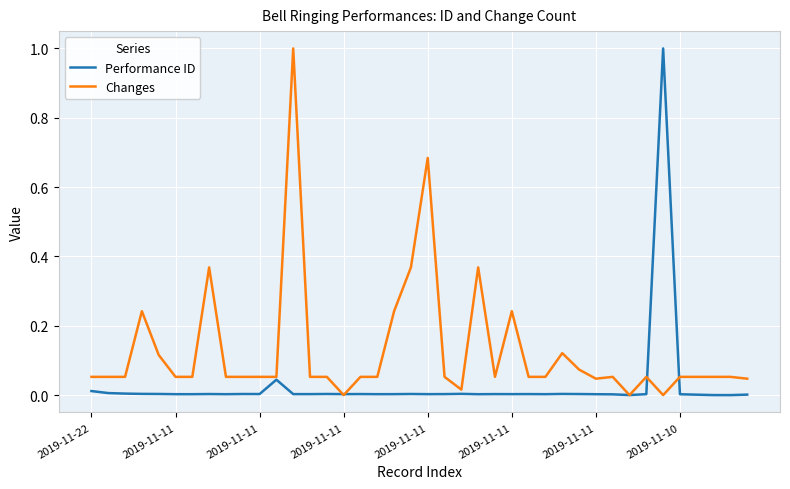

True or false: Performance ID has more than 0 points higher than both neighbors.

True